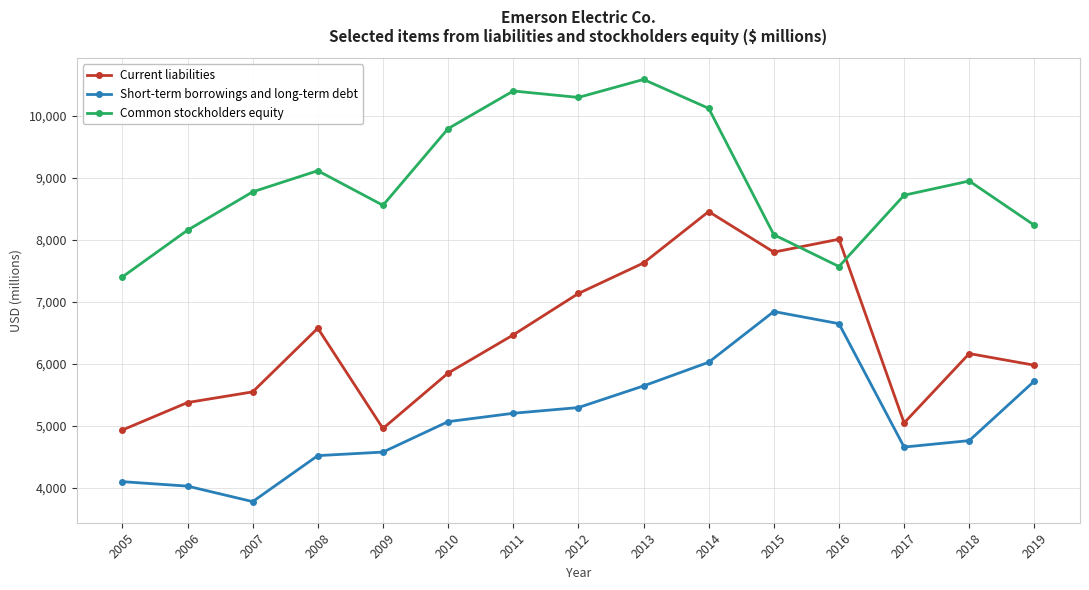

At which category is the sum across all series the highest?

2014